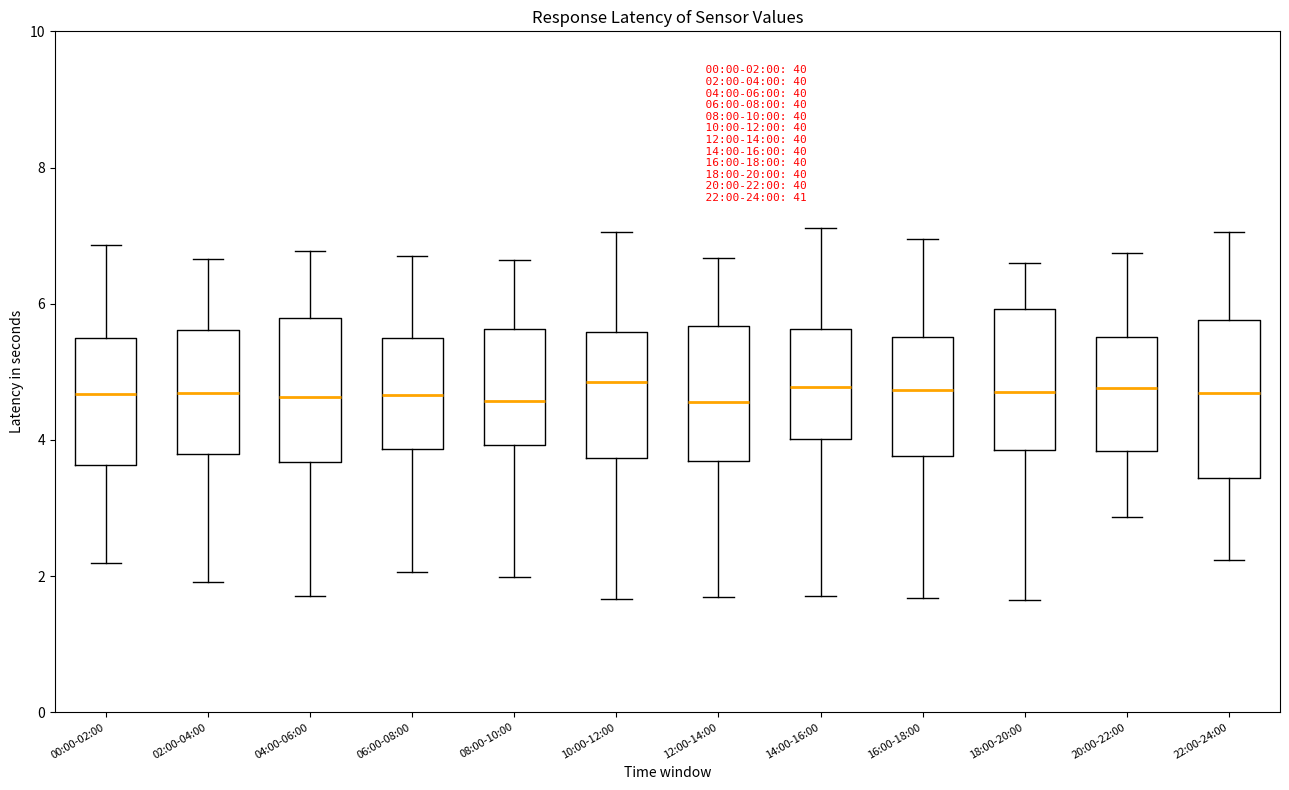

Which box is the tallest, from its lower edge to its upper edge?

22:00-24:00